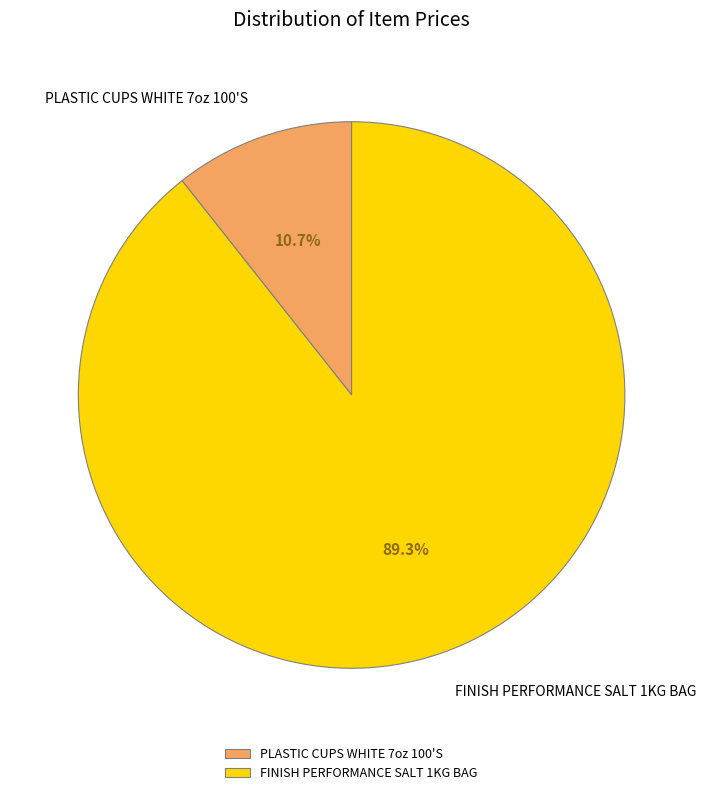

Which has a higher value, FINISH PERFORMANCE SALT 1KG BAG or PLASTIC CUPS WHITE 7oz 100'S?

FINISH PERFORMANCE SALT 1KG BAG